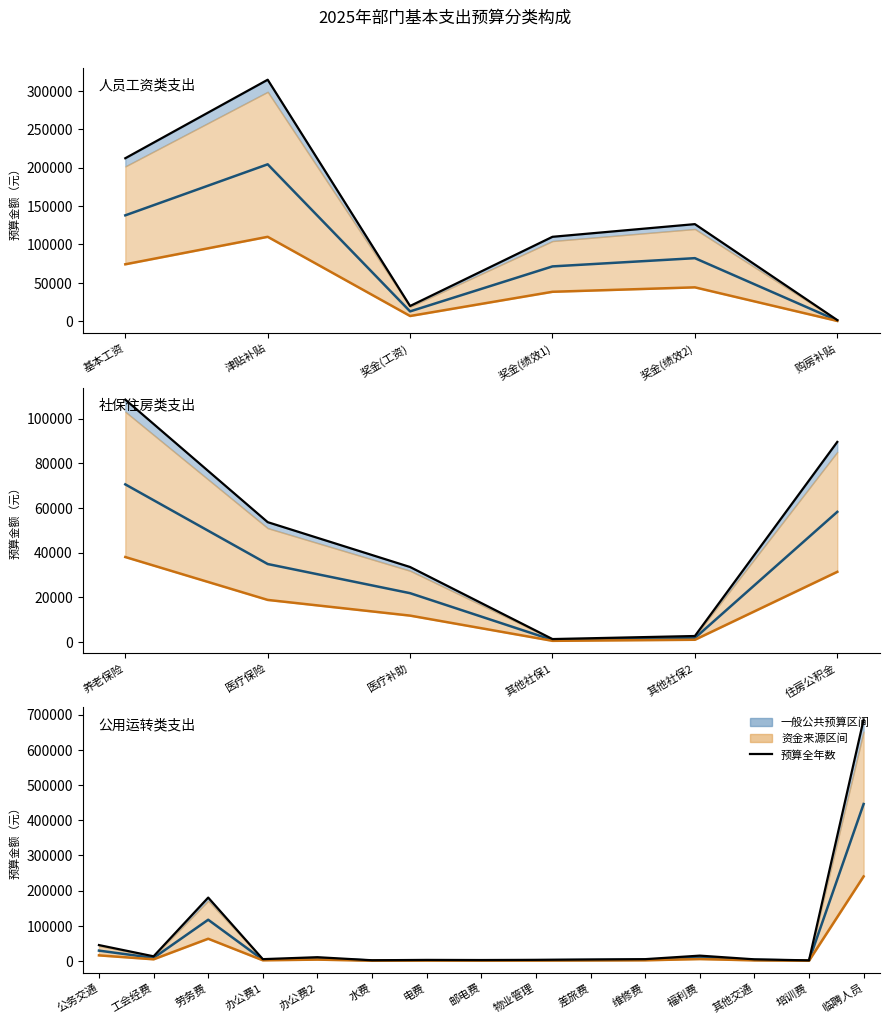

Is the value of 一般公共预算(中值) at 物业管理 greater than the value of 资金来源(下限) at 福利费?

No